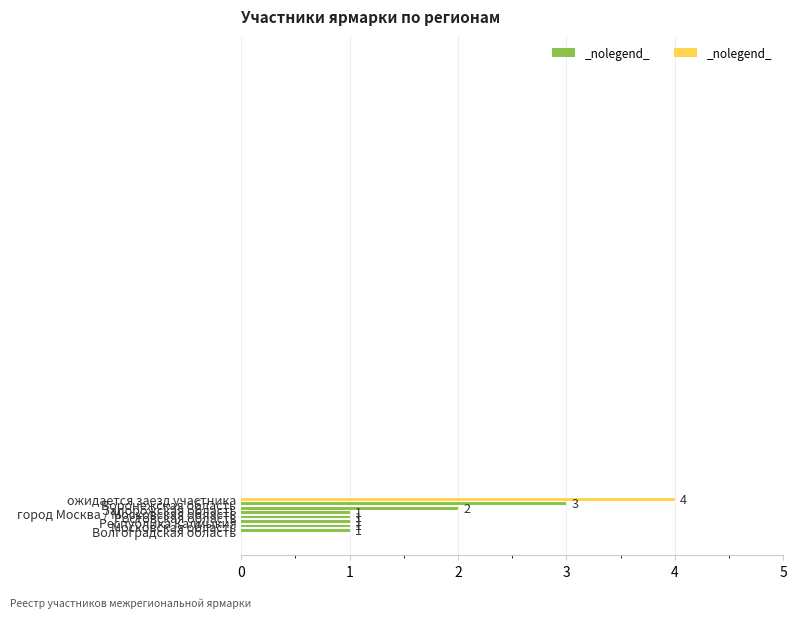

Count the values in the range 1 to 3.

7